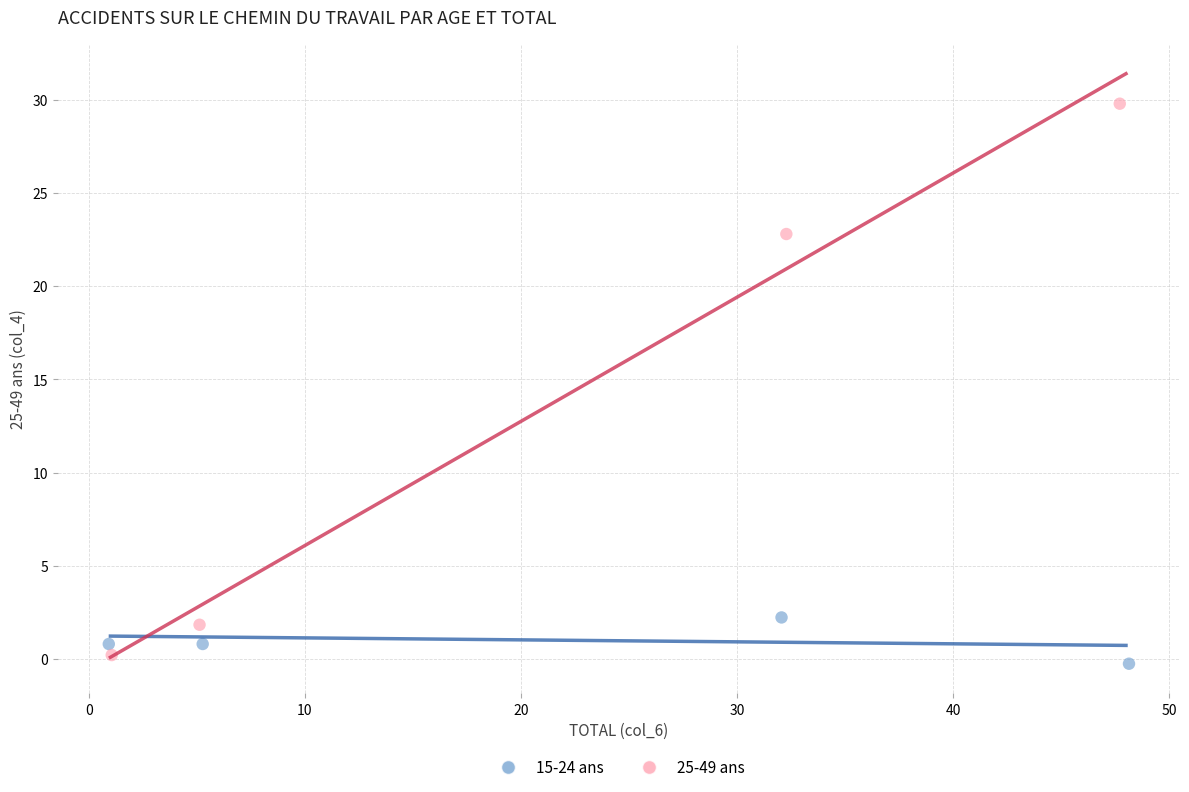

Which series reaches the minimum Y coordinate?

15-24 ans